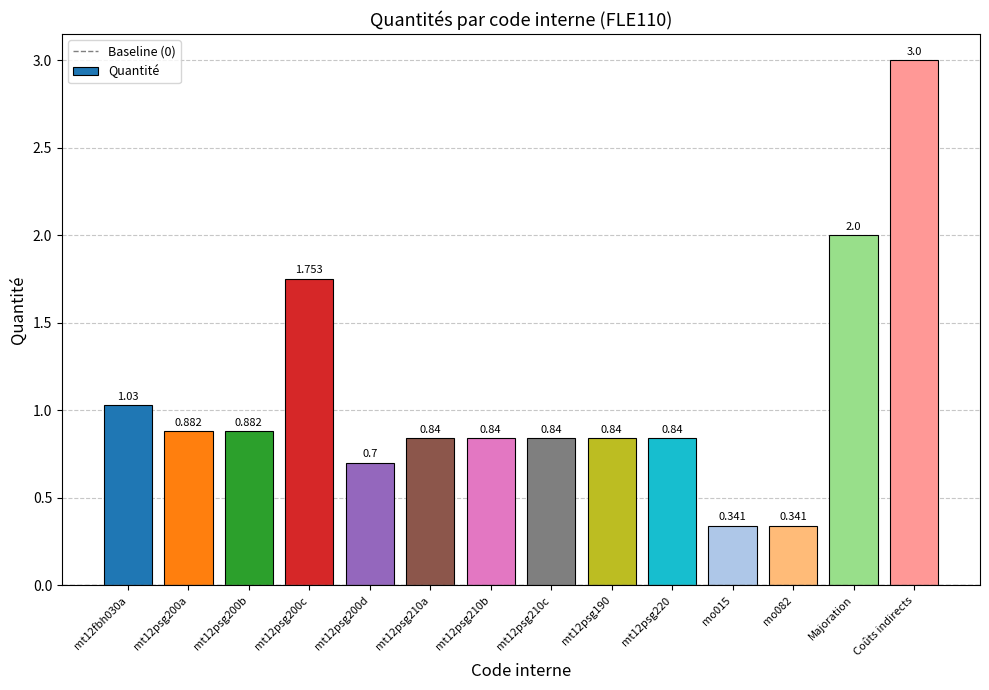

Which label corresponds to the largest value in the chart?

Coûts indirects